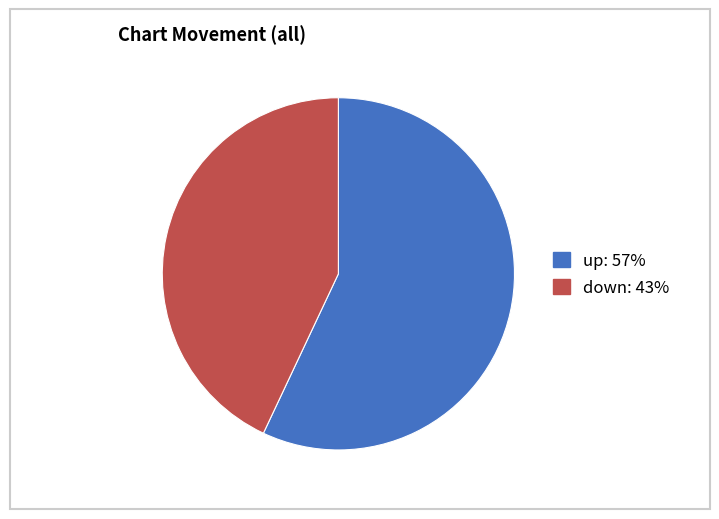

Does any single category account for the majority?

Yes